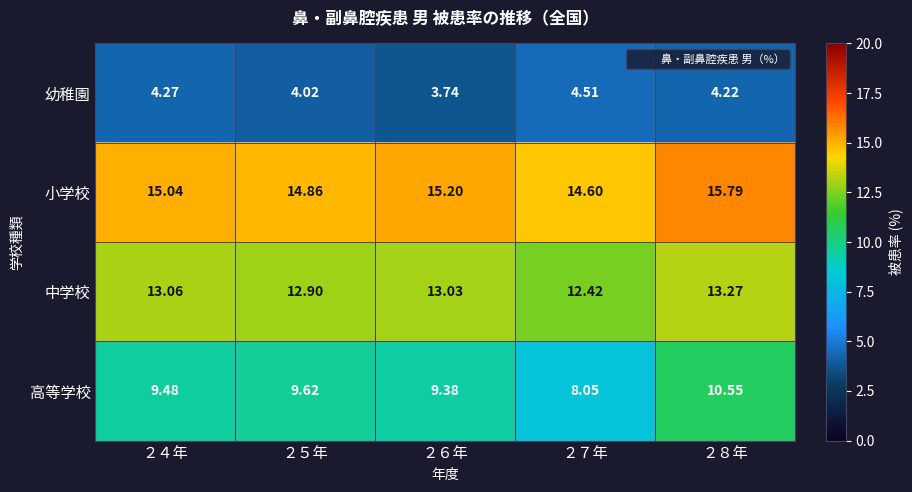

Which series has the largest total across all categories?

小学校